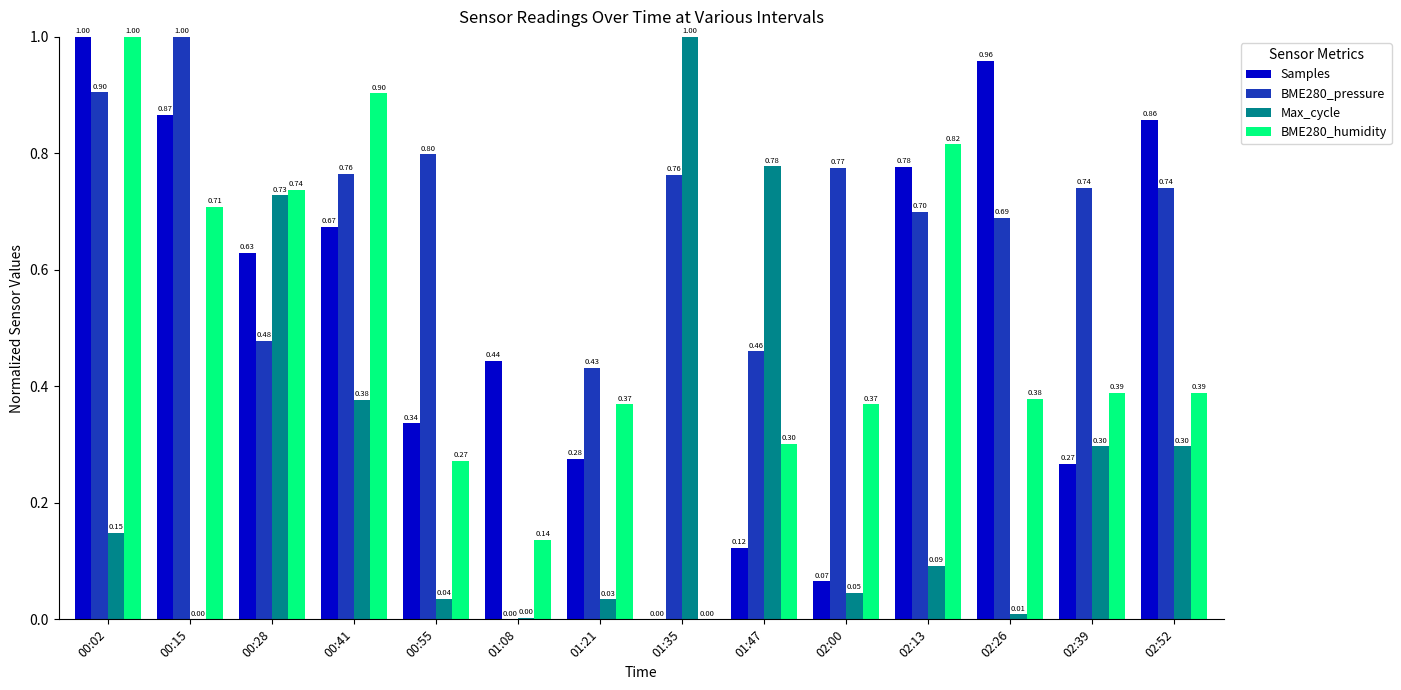

What is the sum of all BME280_humidity values?

6.8